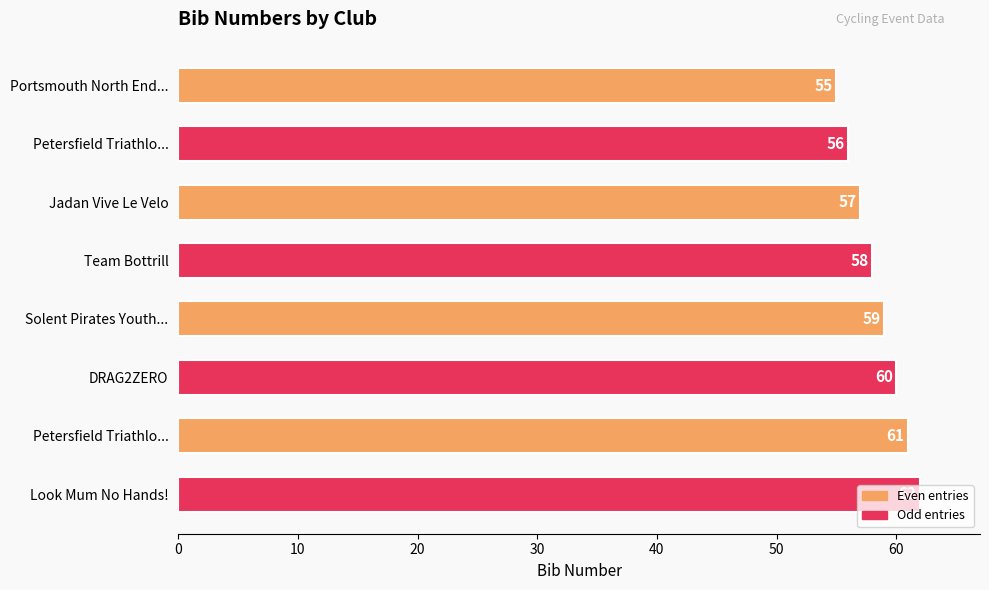

What is the average value?

58